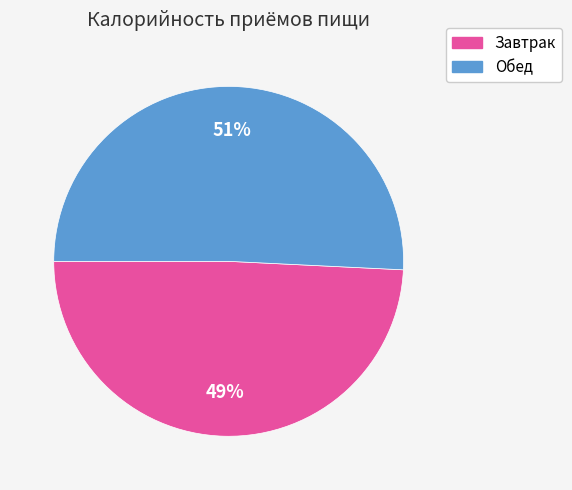

To the nearest percent, what percentage of the pie is Обед?

51%